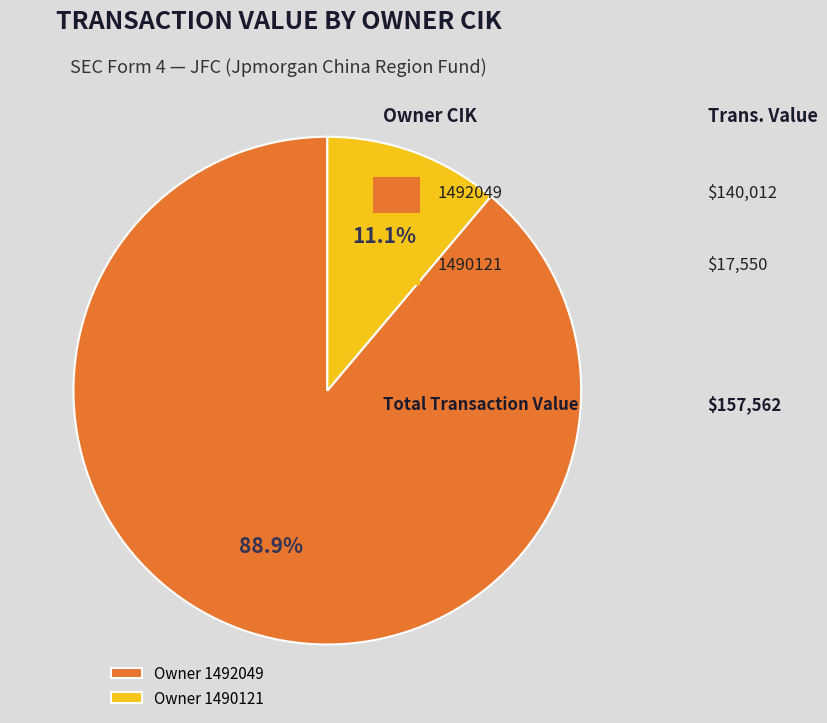

What is the ratio of the value at Owner 1492049 to the value at Owner 1490121?

8.0